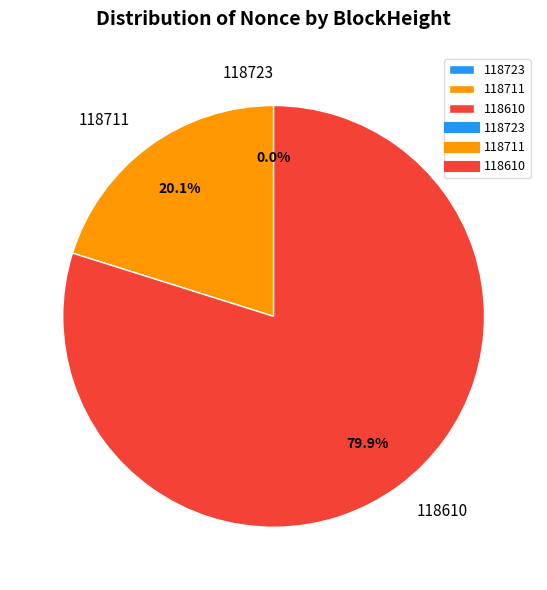

What is the ratio of the value at 118711 to the value at 118610?

0.3